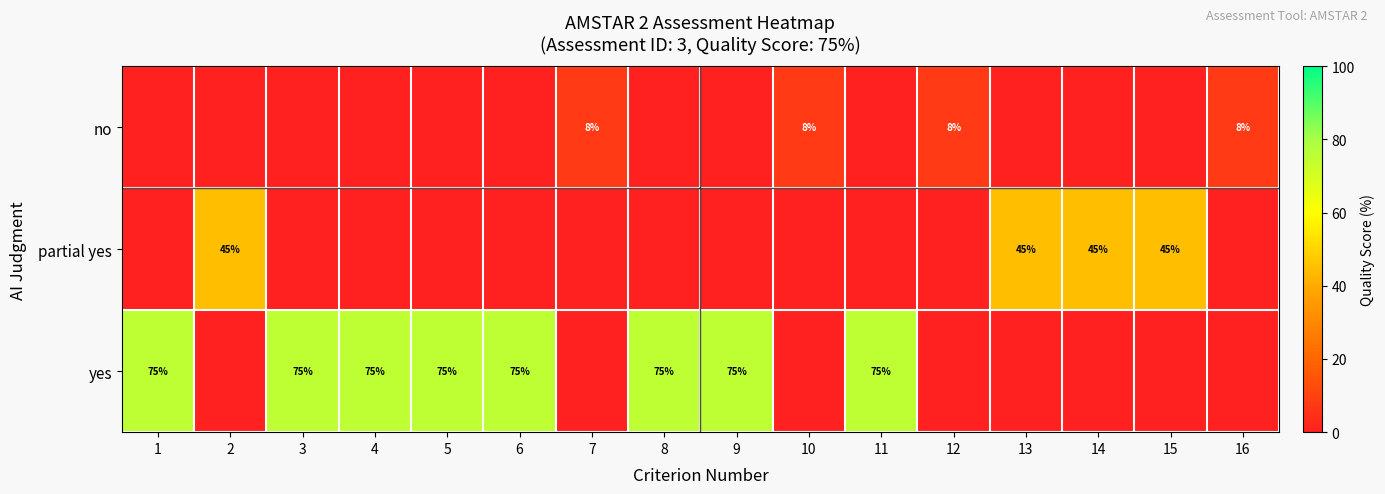

The yes series shows 75 at 11. True or false?

True